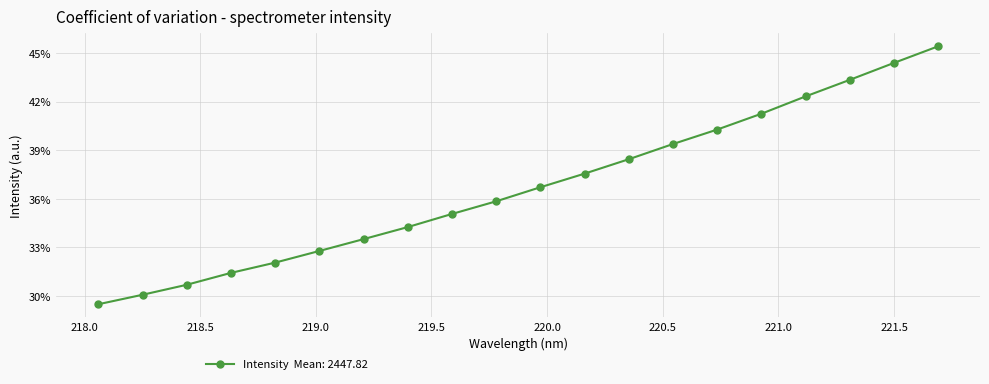

Does the chart have visible grid lines?

Yes